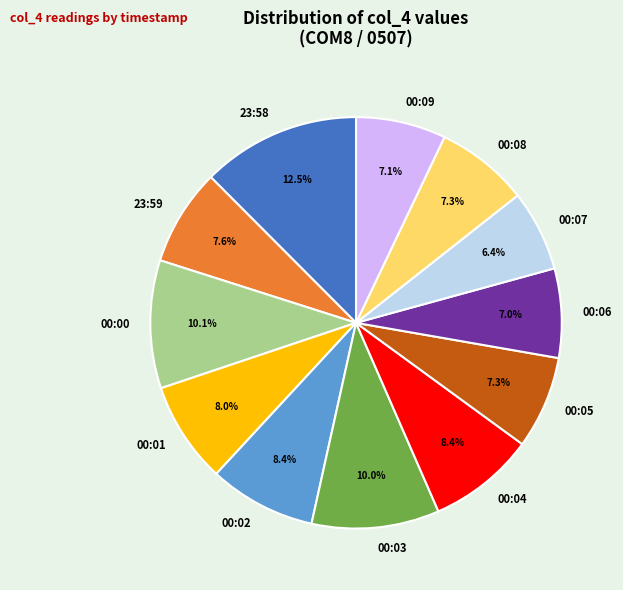

Count the number of slices in the pie.

12